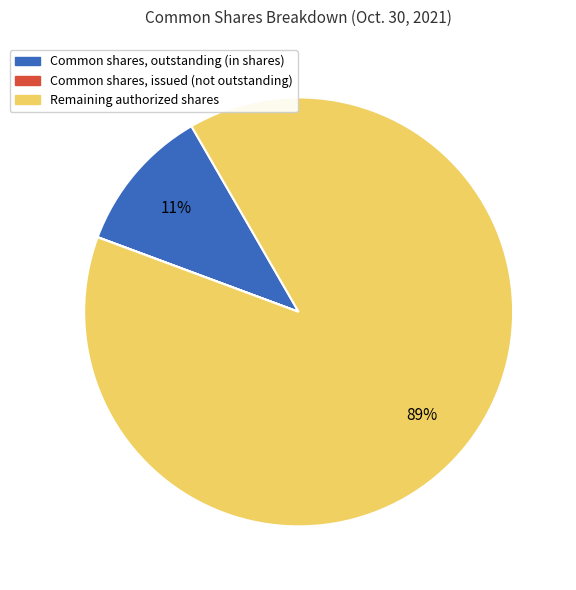

Between Common shares, outstanding (in shares) and Remaining authorized shares, which is larger?

Remaining authorized shares